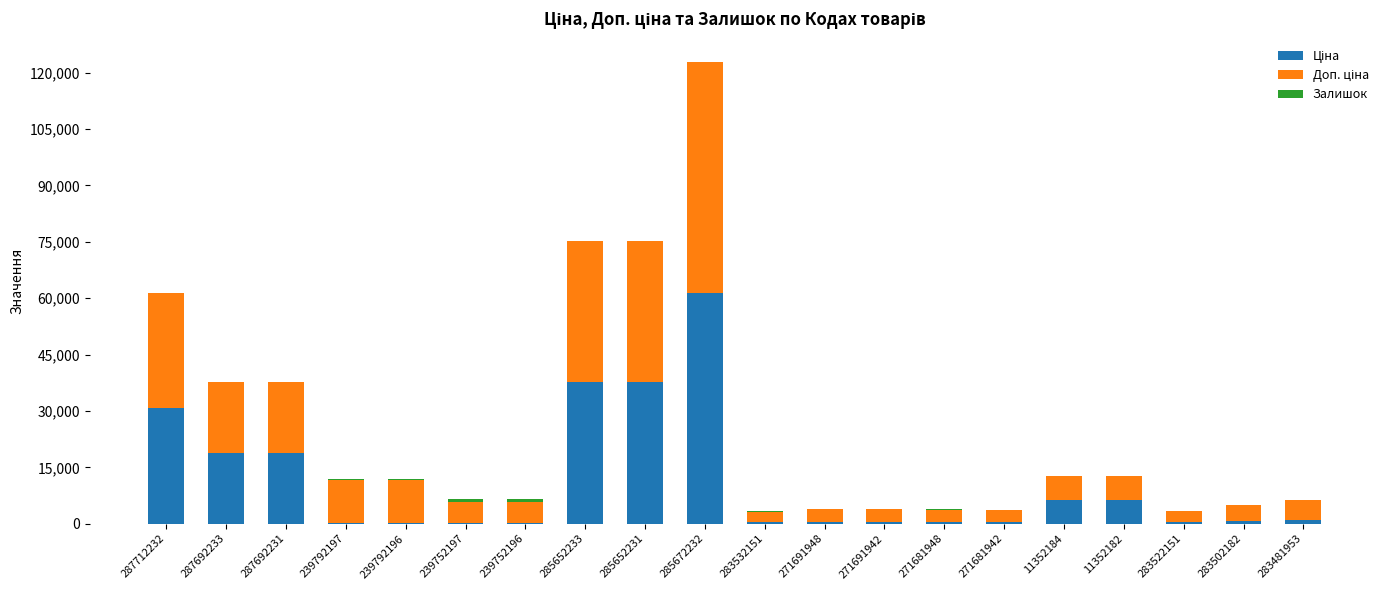

Does the chart contain stacked bars?

Yes